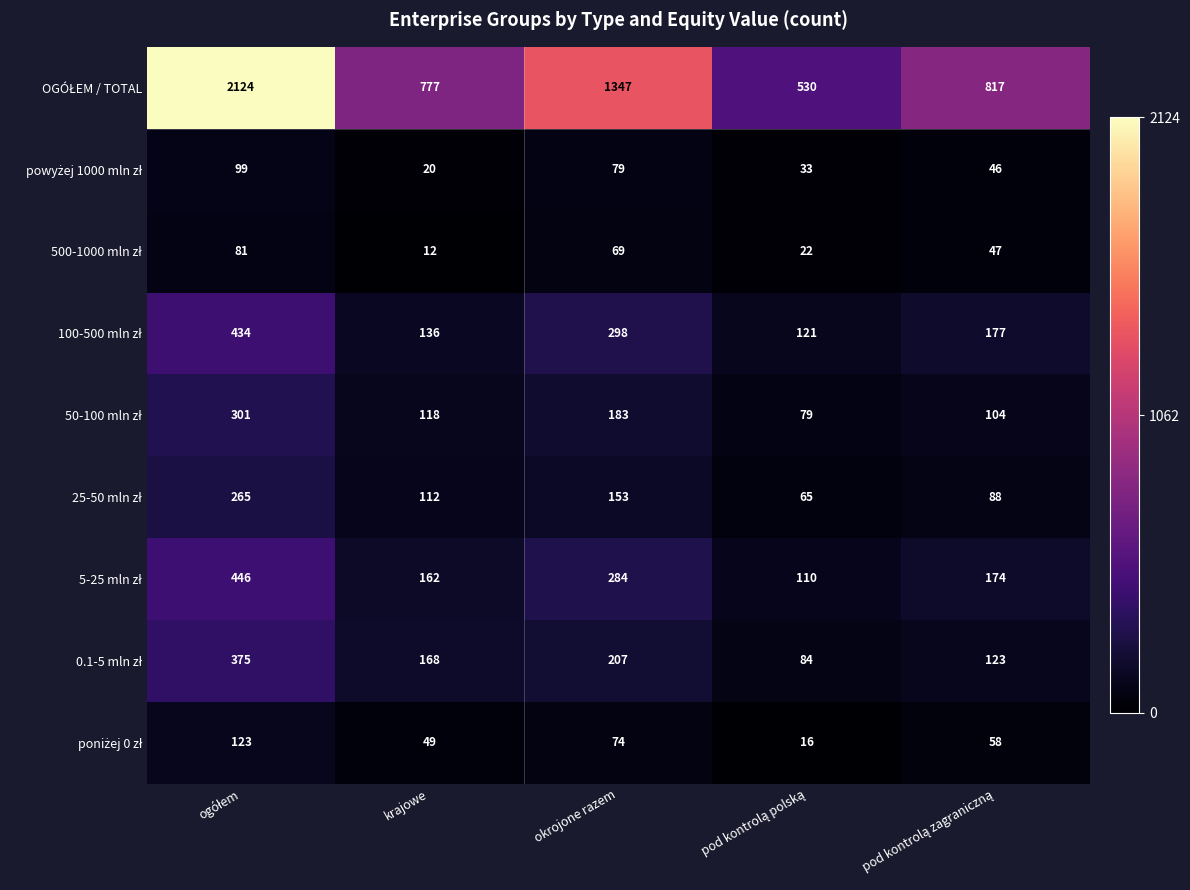

What is the total value across all series at okrojone razem?

2694